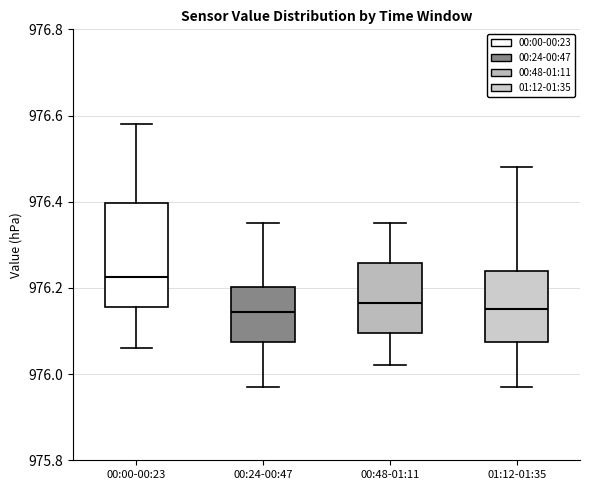

Reading left to right, read every box against the y-axis: the position of its median line, the range the box covers, and the ends of its whiskers. The values are not printed on the chart, so give them approximately, as read against the axis.

00:00-00:23: median 976.22, box 976.16 to 976.40, whiskers 976.06 to 976.58
00:24-00:47: median 976.14, box 976.08 to 976.20, whiskers 975.98 to 976.36
00:48-01:11: median 976.16, box 976.10 to 976.26, whiskers 976.02 to 976.36
01:12-01:35: median 976.16, box 976.08 to 976.24, whiskers 975.98 to 976.48